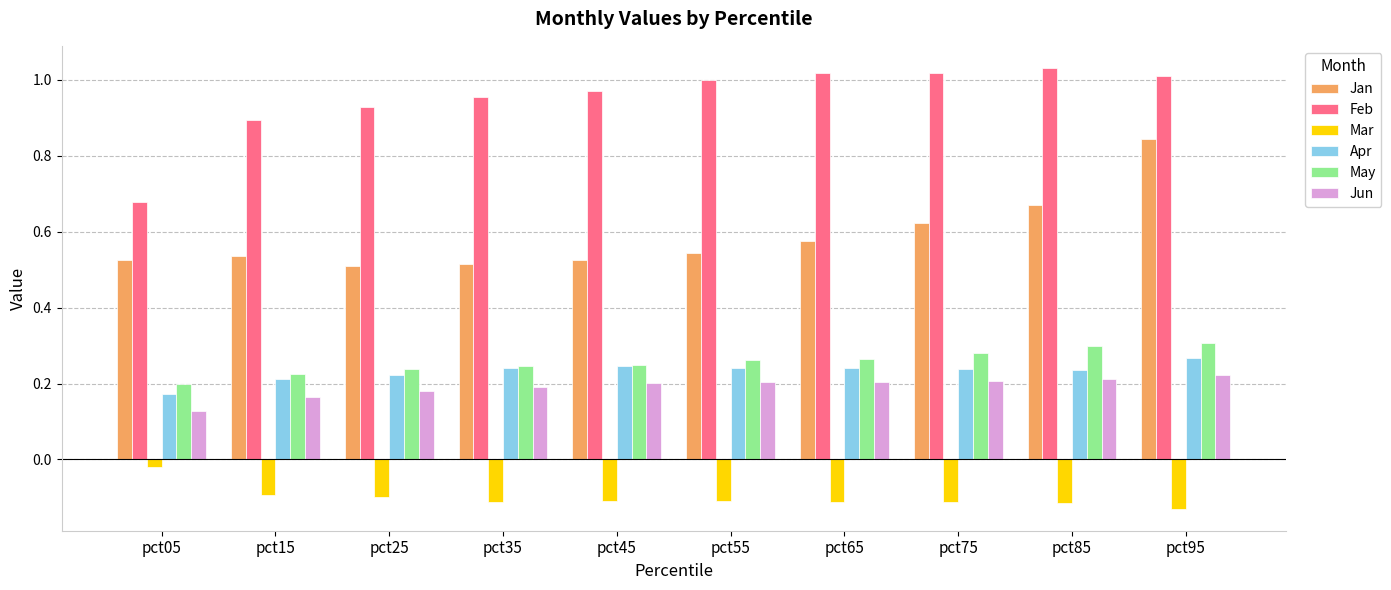

How many bars are there in each group?

6